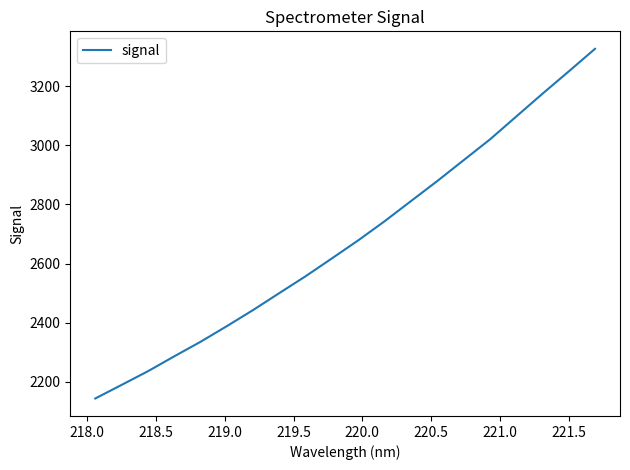

What is the difference between the maximum and minimum values?

1182.3